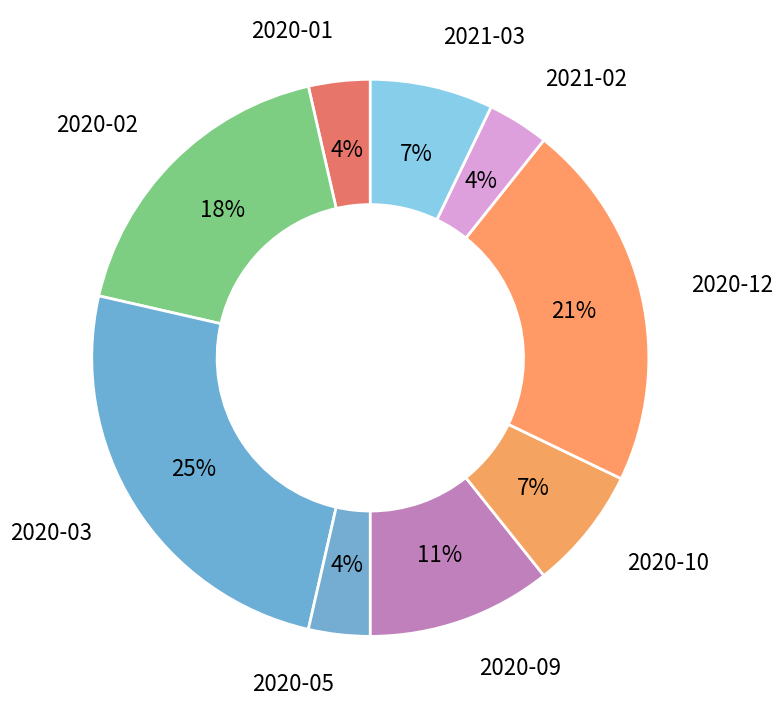

How many segments does this pie chart have?

9